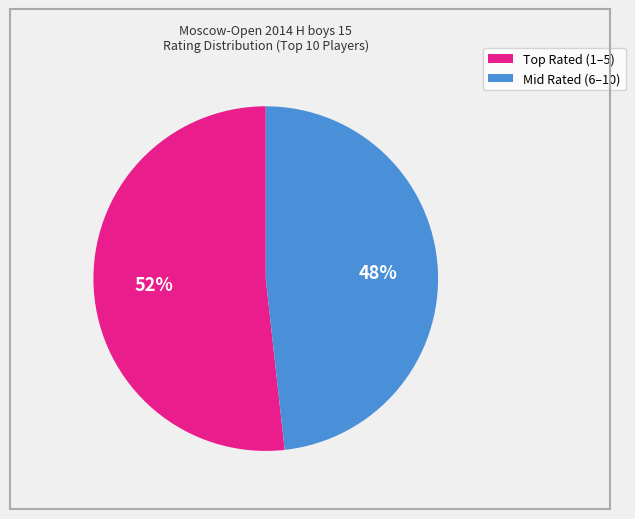

Is there any slice that represents more than half of the pie?

Yes